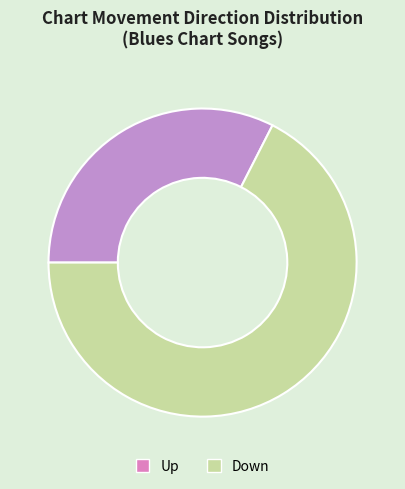

Is it true that Down is 79% of the pie?

False